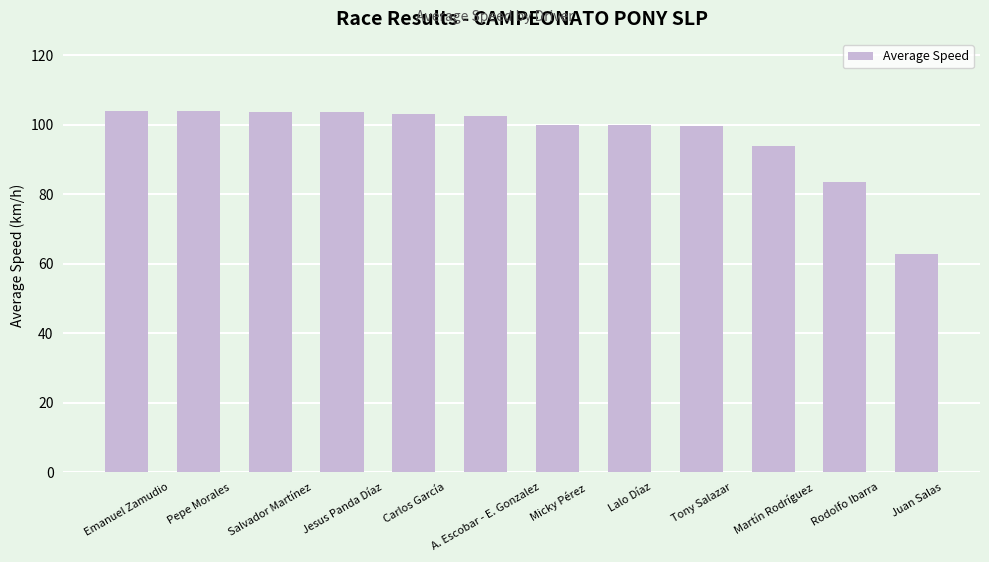

Which category has the lowest value across all series?

Juan Salas